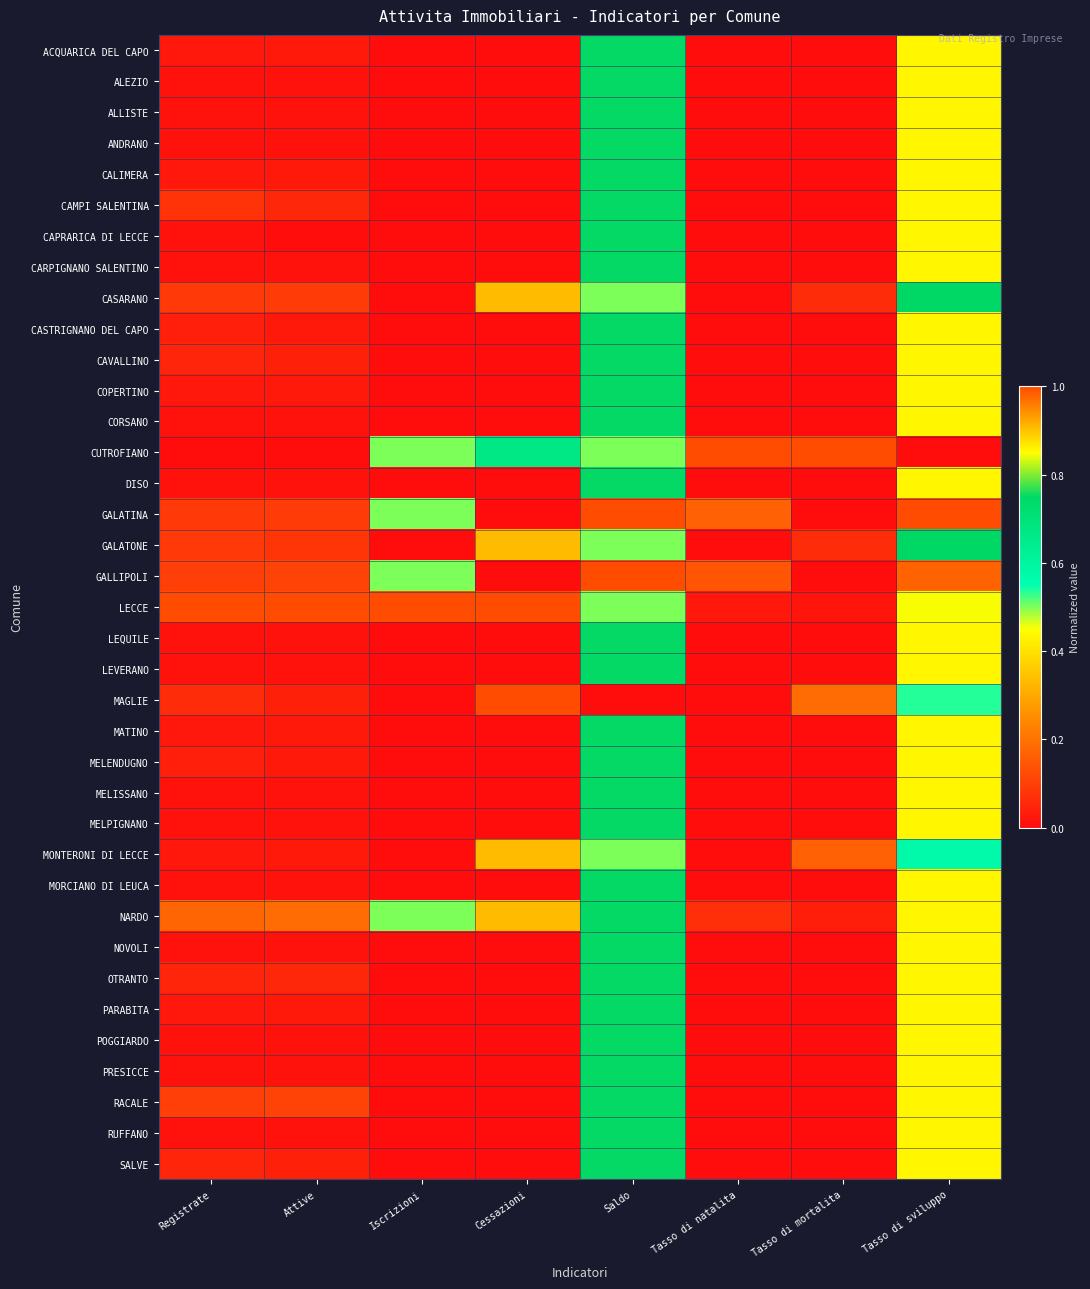

Reading left to right, list all the values displayed in this chart.

ACQUARICA DEL CAPO: Registrate=0.0	Attive=0.0	Iscrizioni=0.0	Cessazioni=0.0	Saldo=0.8	Tasso di natalita=0.0	Tasso di mortalita=0.0	Tasso di sviluppo=0.9
ALEZIO: Registrate=0.0	Attive=0.0	Iscrizioni=0.0	Cessazioni=0.0	Saldo=0.8	Tasso di natalita=0.0	Tasso di mortalita=0.0	Tasso di sviluppo=0.9
ALLISTE: Registrate=0.0	Attive=0.0	Iscrizioni=0.0	Cessazioni=0.0	Saldo=0.8	Tasso di natalita=0.0	Tasso di mortalita=0.0	Tasso di sviluppo=0.9
ANDRANO: Registrate=0.0	Attive=0.0	Iscrizioni=0.0	Cessazioni=0.0	Saldo=0.8	Tasso di natalita=0.0	Tasso di mortalita=0.0	Tasso di sviluppo=0.9
CALIMERA: Registrate=0.0	Attive=0.0	Iscrizioni=0.0	Cessazioni=0.0	Saldo=0.8	Tasso di natalita=0.0	Tasso di mortalita=0.0	Tasso di sviluppo=0.9
CAMPI SALENTINA: Registrate=0.1	Attive=0.1	Iscrizioni=0.0	Cessazioni=0.0	Saldo=0.8	Tasso di natalita=0.0	Tasso di mortalita=0.0	Tasso di sviluppo=0.9
CAPRARICA DI LECCE: Registrate=0.0	Attive=0.0	Iscrizioni=0.0	Cessazioni=0.0	Saldo=0.8	Tasso di natalita=0.0	Tasso di mortalita=0.0	Tasso di sviluppo=0.9
CARPIGNANO SALENTINO: Registrate=0.0	Attive=0.0	Iscrizioni=0.0	Cessazioni=0.0	Saldo=0.8	Tasso di natalita=0.0	Tasso di mortalita=0.0	Tasso di sviluppo=0.9
CASARANO: Registrate=0.1	Attive=0.1	Iscrizioni=0.0	Cessazioni=0.3	Saldo=0.5	Tasso di natalita=0.0	Tasso di mortalita=0.1	Tasso di sviluppo=0.7
CASTRIGNANO DEL CAPO: Registrate=0.0	Attive=0.0	Iscrizioni=0.0	Cessazioni=0.0	Saldo=0.8	Tasso di natalita=0.0	Tasso di mortalita=0.0	Tasso di sviluppo=0.9
CAVALLINO: Registrate=0.1	Attive=0.0	Iscrizioni=0.0	Cessazioni=0.0	Saldo=0.8	Tasso di natalita=0.0	Tasso di mortalita=0.0	Tasso di sviluppo=0.9
COPERTINO: Registrate=0.0	Attive=0.0	Iscrizioni=0.0	Cessazioni=0.0	Saldo=0.8	Tasso di natalita=0.0	Tasso di mortalita=0.0	Tasso di sviluppo=0.9
CORSANO: Registrate=0.0	Attive=0.0	Iscrizioni=0.0	Cessazioni=0.0	Saldo=0.8	Tasso di natalita=0.0	Tasso di mortalita=0.0	Tasso di sviluppo=0.9
CUTROFIANO: Registrate=0.0	Attive=0.0	Iscrizioni=0.5	Cessazioni=0.7	Saldo=0.5	Tasso di natalita=1.0	Tasso di mortalita=1.0	Tasso di sviluppo=0.0
DISO: Registrate=0.0	Attive=0.0	Iscrizioni=0.0	Cessazioni=0.0	Saldo=0.8	Tasso di natalita=0.0	Tasso di mortalita=0.0	Tasso di sviluppo=0.9
GALATINA: Registrate=0.1	Attive=0.1	Iscrizioni=0.5	Cessazioni=0.0	Saldo=1.0	Tasso di natalita=0.2	Tasso di mortalita=0.0	Tasso di sviluppo=1.0
GALATONE: Registrate=0.1	Attive=0.1	Iscrizioni=0.0	Cessazioni=0.3	Saldo=0.5	Tasso di natalita=0.0	Tasso di mortalita=0.1	Tasso di sviluppo=0.7
GALLIPOLI: Registrate=0.1	Attive=0.1	Iscrizioni=0.5	Cessazioni=0.0	Saldo=1.0	Tasso di natalita=0.1	Tasso di mortalita=0.0	Tasso di sviluppo=1.0
LECCE: Registrate=1.0	Attive=1.0	Iscrizioni=1.0	Cessazioni=1.0	Saldo=0.5	Tasso di natalita=0.0	Tasso di mortalita=0.0	Tasso di sviluppo=0.8
LEQUILE: Registrate=0.0	Attive=0.0	Iscrizioni=0.0	Cessazioni=0.0	Saldo=0.8	Tasso di natalita=0.0	Tasso di mortalita=0.0	Tasso di sviluppo=0.9
LEVERANO: Registrate=0.0	Attive=0.0	Iscrizioni=0.0	Cessazioni=0.0	Saldo=0.8	Tasso di natalita=0.0	Tasso di mortalita=0.0	Tasso di sviluppo=0.9
MAGLIE: Registrate=0.1	Attive=0.0	Iscrizioni=0.0	Cessazioni=1.0	Saldo=0.0	Tasso di natalita=0.0	Tasso di mortalita=0.2	Tasso di sviluppo=0.5
MATINO: Registrate=0.0	Attive=0.0	Iscrizioni=0.0	Cessazioni=0.0	Saldo=0.8	Tasso di natalita=0.0	Tasso di mortalita=0.0	Tasso di sviluppo=0.9
MELENDUGNO: Registrate=0.0	Attive=0.0	Iscrizioni=0.0	Cessazioni=0.0	Saldo=0.8	Tasso di natalita=0.0	Tasso di mortalita=0.0	Tasso di sviluppo=0.9
MELISSANO: Registrate=0.0	Attive=0.0	Iscrizioni=0.0	Cessazioni=0.0	Saldo=0.8	Tasso di natalita=0.0	Tasso di mortalita=0.0	Tasso di sviluppo=0.9
MELPIGNANO: Registrate=0.0	Attive=0.0	Iscrizioni=0.0	Cessazioni=0.0	Saldo=0.8	Tasso di natalita=0.0	Tasso di mortalita=0.0	Tasso di sviluppo=0.9
MONTERONI DI LECCE: Registrate=0.0	Attive=0.0	Iscrizioni=0.0	Cessazioni=0.3	Saldo=0.5	Tasso di natalita=0.0	Tasso di mortalita=0.2	Tasso di sviluppo=0.6
MORCIANO DI LEUCA: Registrate=0.0	Attive=0.0	Iscrizioni=0.0	Cessazioni=0.0	Saldo=0.8	Tasso di natalita=0.0	Tasso di mortalita=0.0	Tasso di sviluppo=0.9
NARDO: Registrate=0.2	Attive=0.2	Iscrizioni=0.5	Cessazioni=0.3	Saldo=0.8	Tasso di natalita=0.1	Tasso di mortalita=0.0	Tasso di sviluppo=0.9
NOVOLI: Registrate=0.0	Attive=0.0	Iscrizioni=0.0	Cessazioni=0.0	Saldo=0.8	Tasso di natalita=0.0	Tasso di mortalita=0.0	Tasso di sviluppo=0.9
OTRANTO: Registrate=0.1	Attive=0.1	Iscrizioni=0.0	Cessazioni=0.0	Saldo=0.8	Tasso di natalita=0.0	Tasso di mortalita=0.0	Tasso di sviluppo=0.9
PARABITA: Registrate=0.0	Attive=0.0	Iscrizioni=0.0	Cessazioni=0.0	Saldo=0.8	Tasso di natalita=0.0	Tasso di mortalita=0.0	Tasso di sviluppo=0.9
POGGIARDO: Registrate=0.0	Attive=0.0	Iscrizioni=0.0	Cessazioni=0.0	Saldo=0.8	Tasso di natalita=0.0	Tasso di mortalita=0.0	Tasso di sviluppo=0.9
PRESICCE: Registrate=0.0	Attive=0.0	Iscrizioni=0.0	Cessazioni=0.0	Saldo=0.8	Tasso di natalita=0.0	Tasso di mortalita=0.0	Tasso di sviluppo=0.9
RACALE: Registrate=0.1	Attive=0.1	Iscrizioni=0.0	Cessazioni=0.0	Saldo=0.8	Tasso di natalita=0.0	Tasso di mortalita=0.0	Tasso di sviluppo=0.9
RUFFANO: Registrate=0.0	Attive=0.0	Iscrizioni=0.0	Cessazioni=0.0	Saldo=0.8	Tasso di natalita=0.0	Tasso di mortalita=0.0	Tasso di sviluppo=0.9
SALVE: Registrate=0.1	Attive=0.0	Iscrizioni=0.0	Cessazioni=0.0	Saldo=0.8	Tasso di natalita=0.0	Tasso di mortalita=0.0	Tasso di sviluppo=0.9